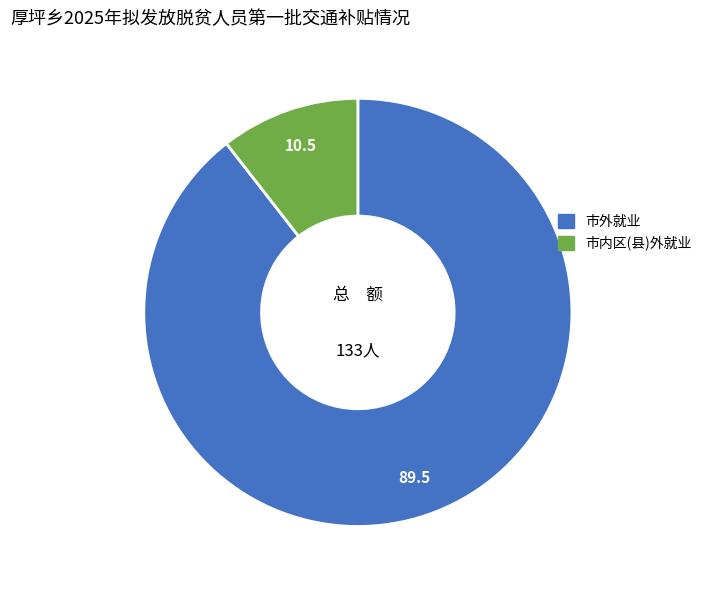

Between 市外就业 and 市内区(县)外就业, which is larger?

市外就业